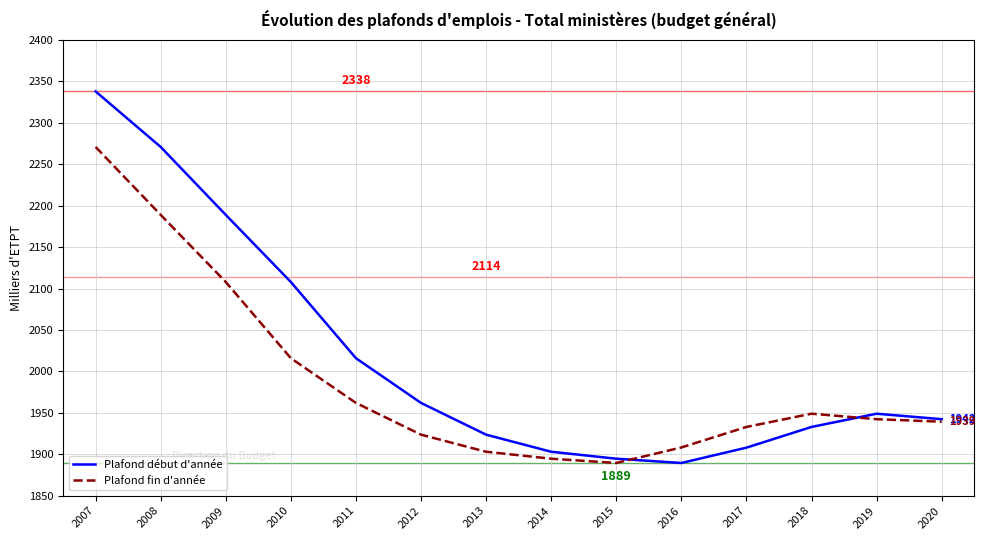

Count the number of categories in the chart.

14